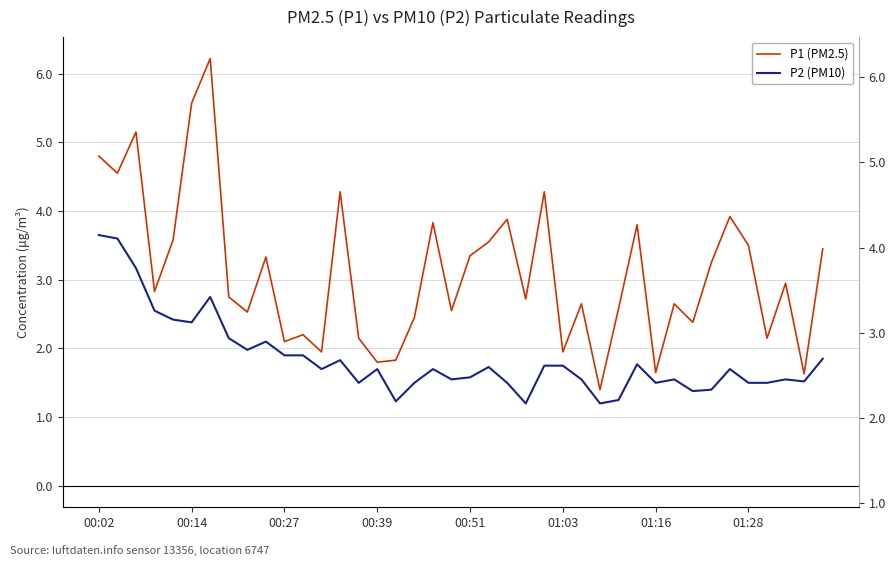

Is the value of P1 (PM2.5) at 00:14 greater than the value of P2 (PM10) at 23?

Yes